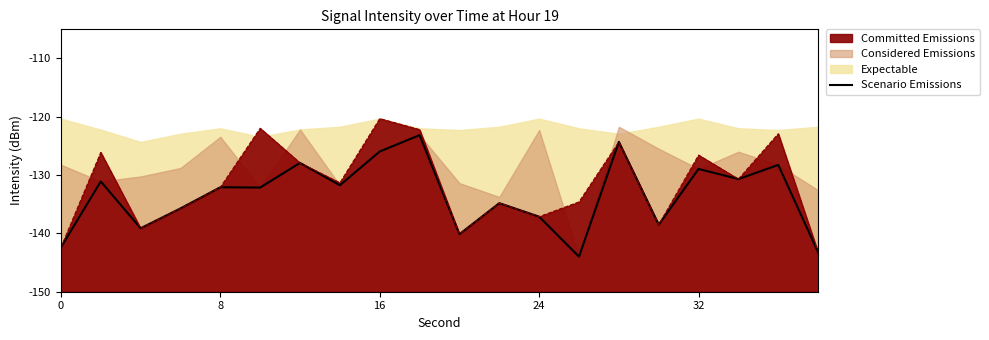

How many lines are shown in the chart?

1